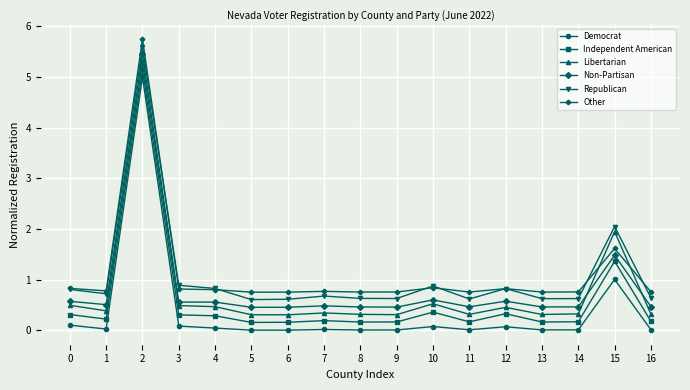

What is the maximum value for Other?

5.8